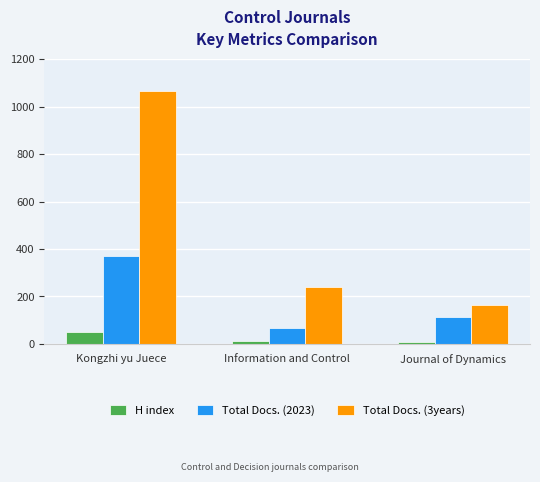

How many bars are there in each group?

3